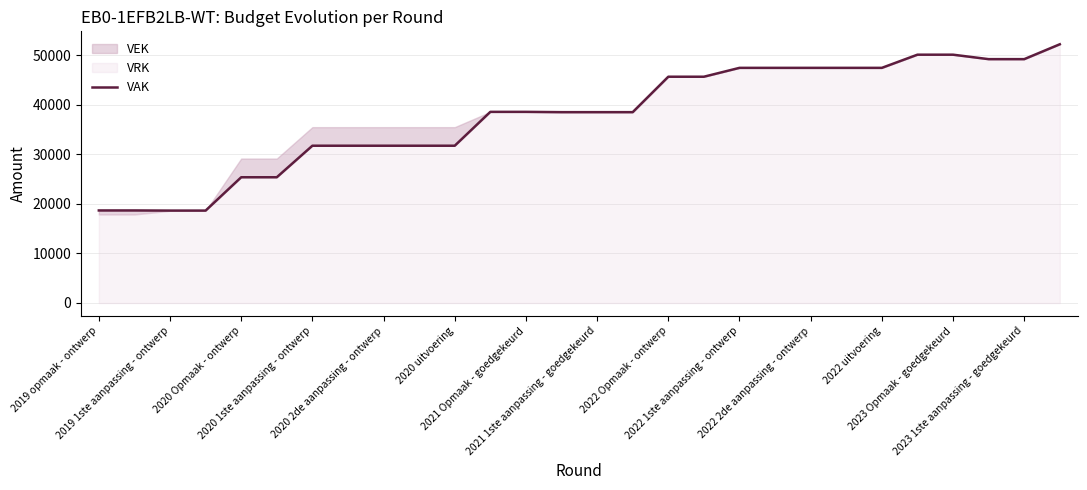

Which has a higher value, 2022 2de aanpassing - ontwerp or 2023 Opmaak - goedgekeurd?

2023 Opmaak - goedgekeurd